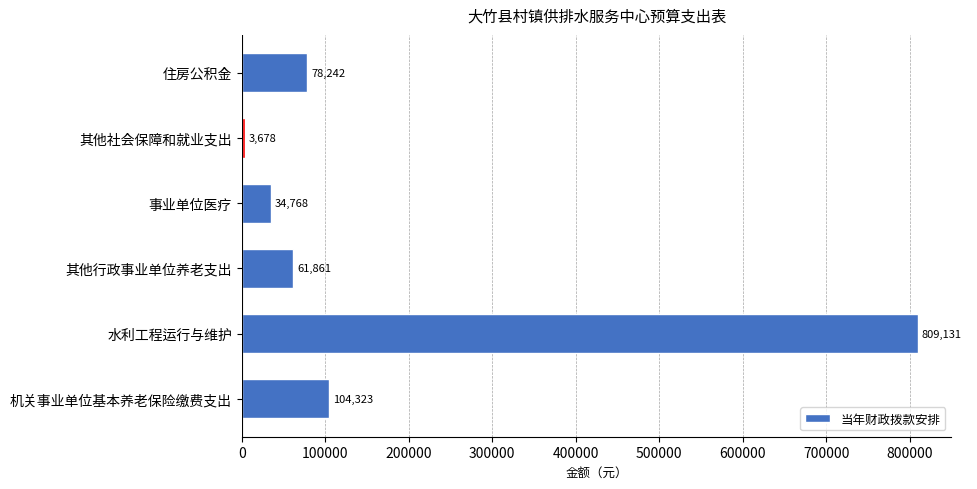

Which category has the highest value across all series?

水利工程运行与维护